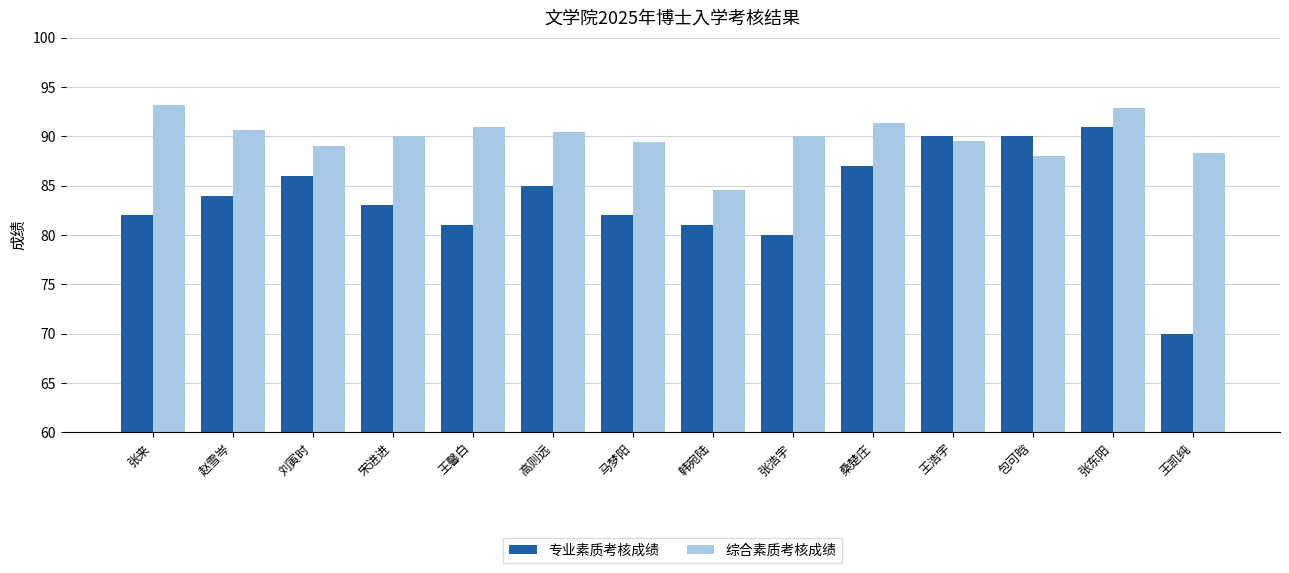

The value of 综合素质考核成绩 at 马梦阳 is 25.0. True or false?

False